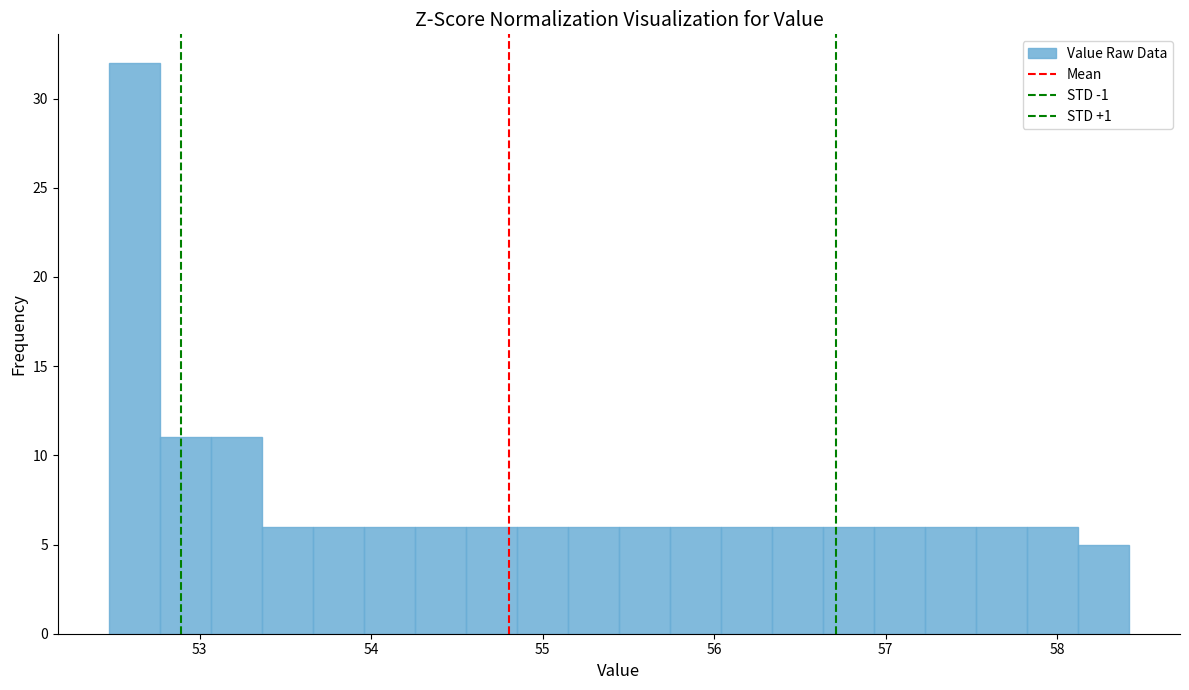

Read against the x-axis, roughly where is the centre of the tallest bar?

52.6